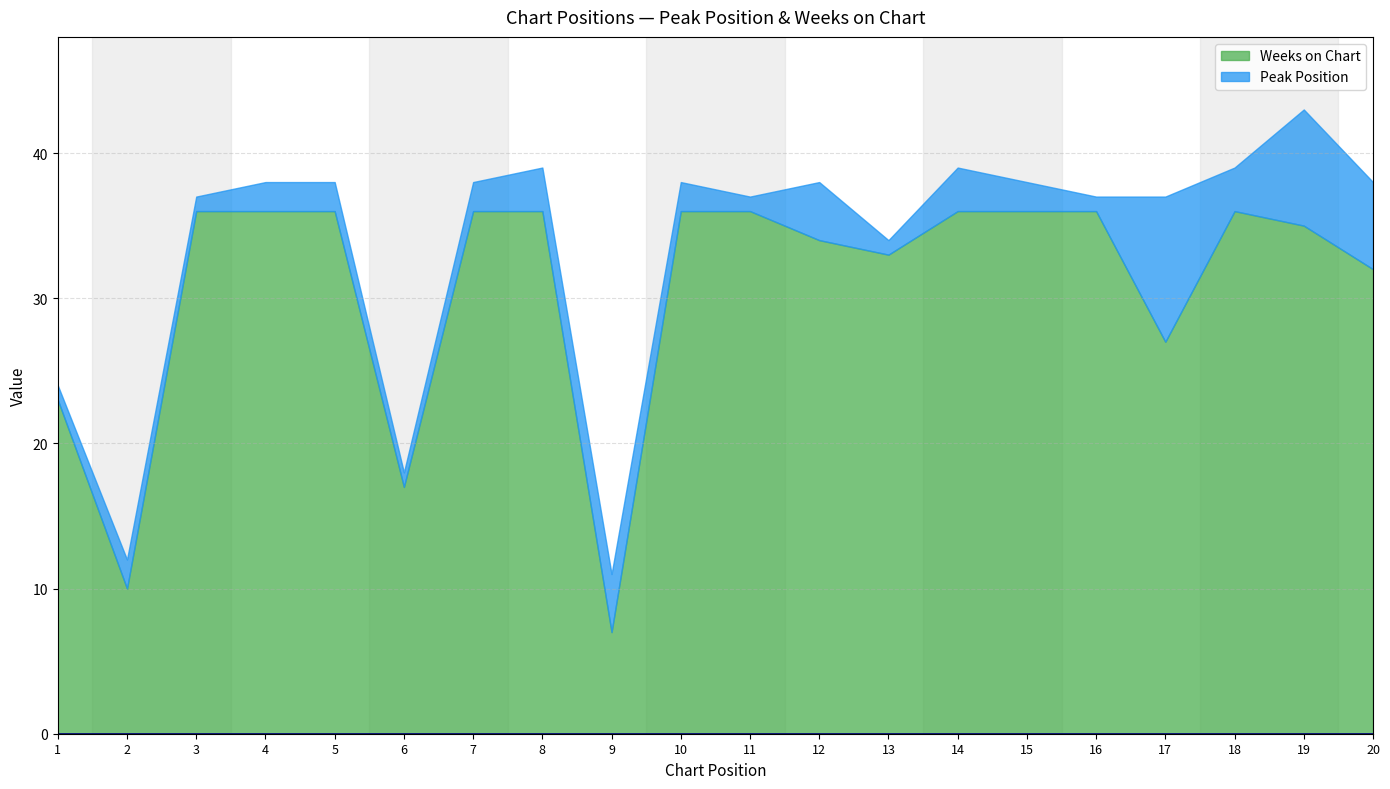

At which category is the sum across all series the highest?

19